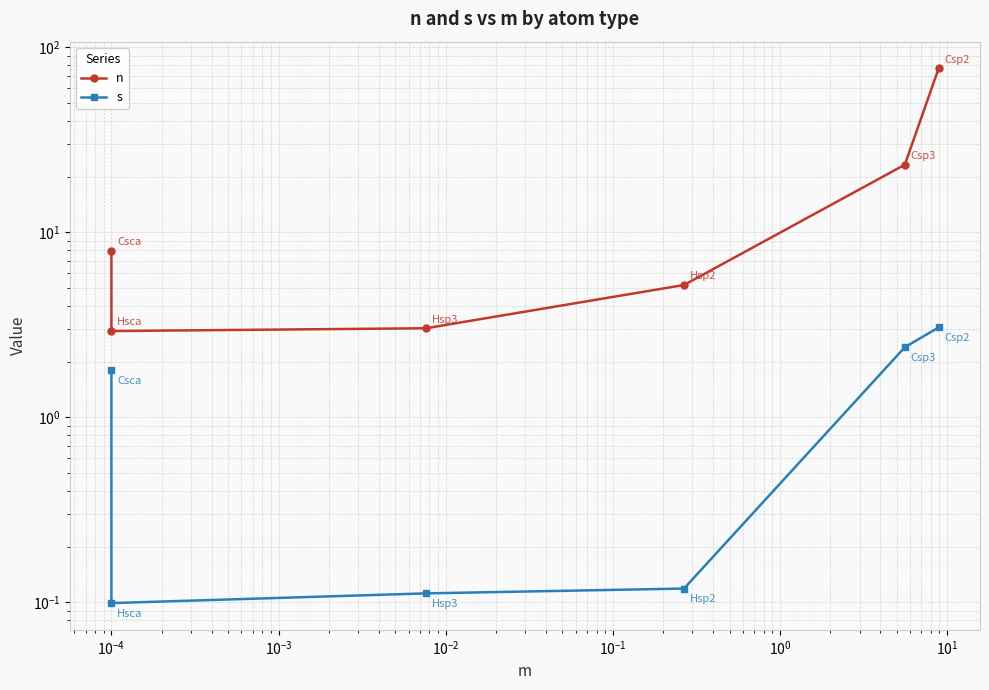

Is it true that s equals 0.1 at $\mathdefault{10^{-3}}$?

False